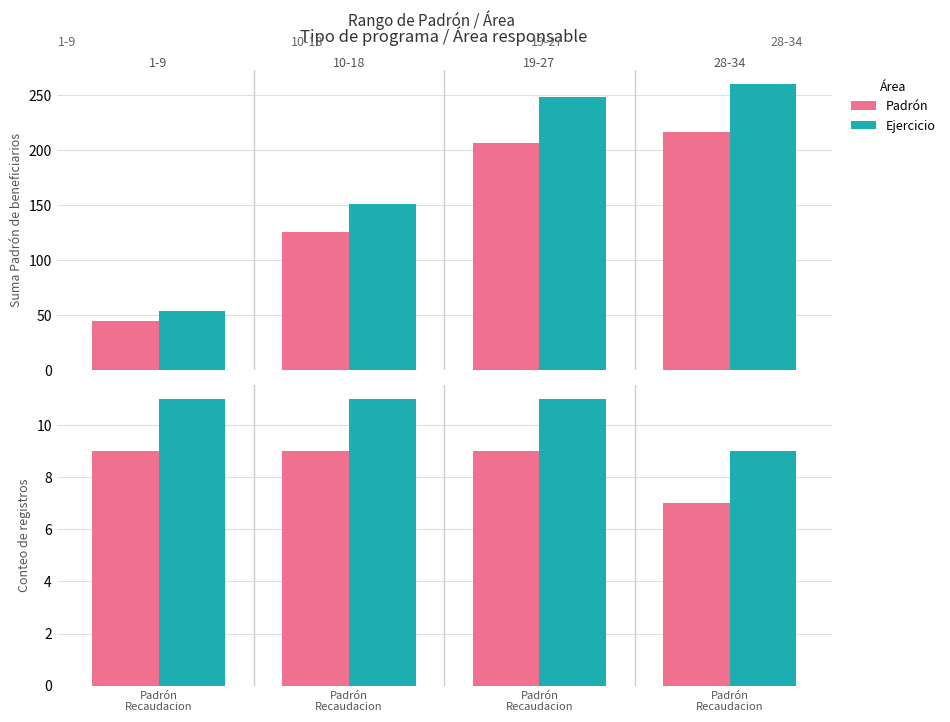

Reading left to right, extract all data points from this chart.

Padrón: Padrón
Recaudacion=9	Padrón
Recaudacion=9	Padrón
Recaudacion=9	Padrón
Recaudacion=7
Ejercicio: Padrón
Recaudacion=11	Padrón
Recaudacion=11	Padrón
Recaudacion=11	Padrón
Recaudacion=9